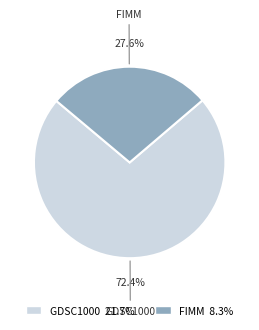

How many slices are in this pie chart?

2